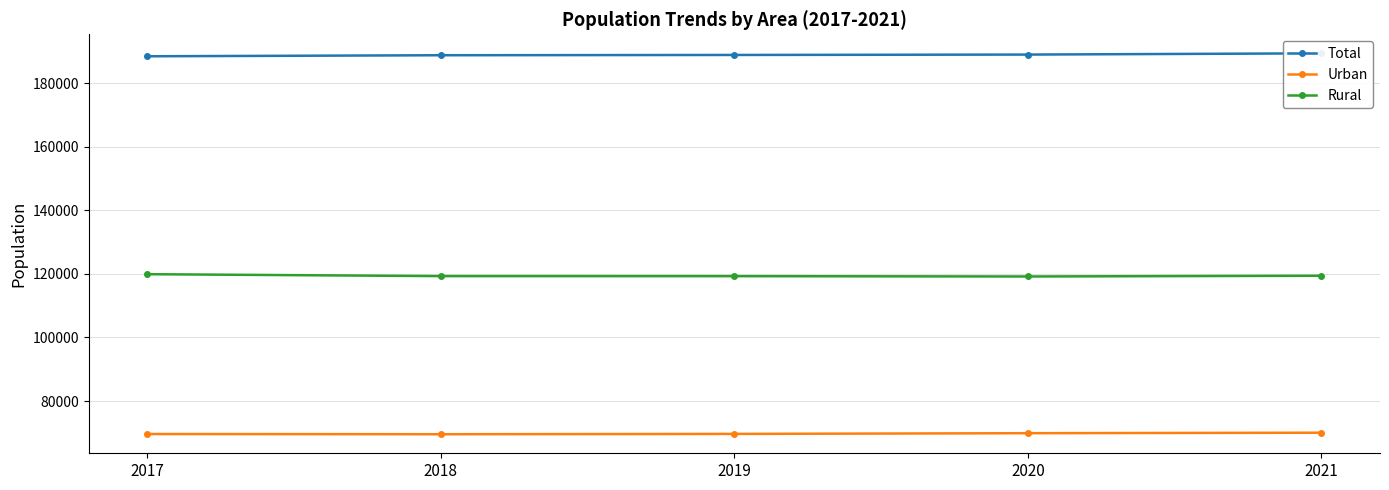

What is the difference between the maximum and minimum values in the Rural series?

719